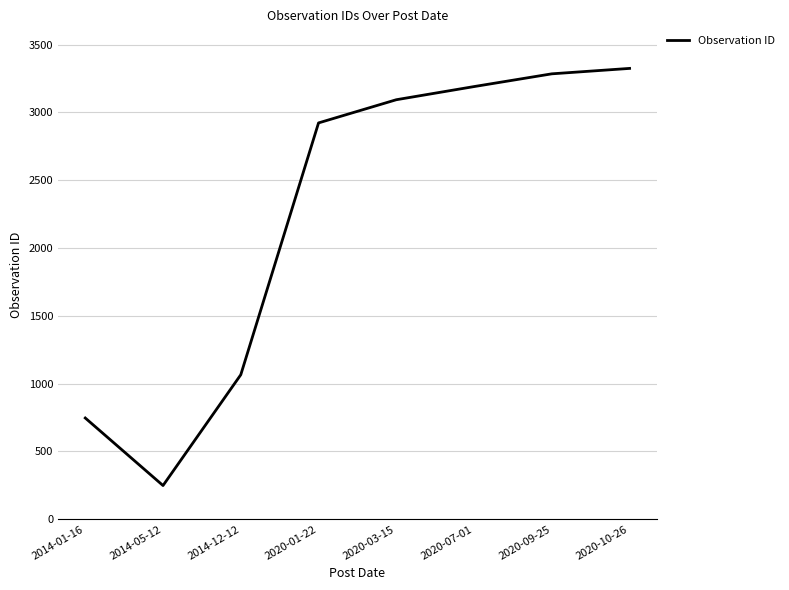

What is the average value?

2235